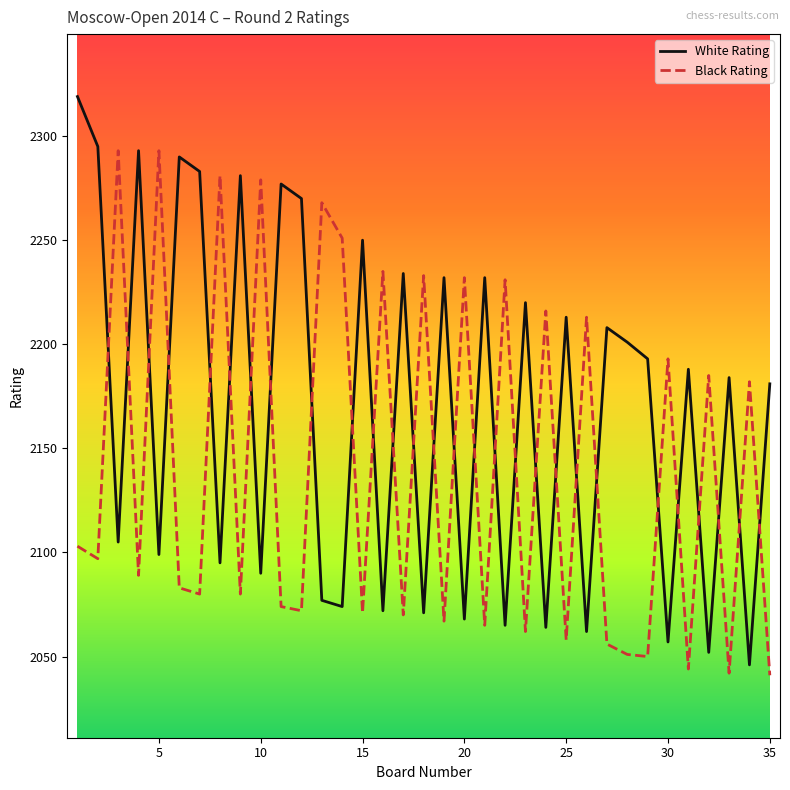

How many lines are shown in the chart?

2